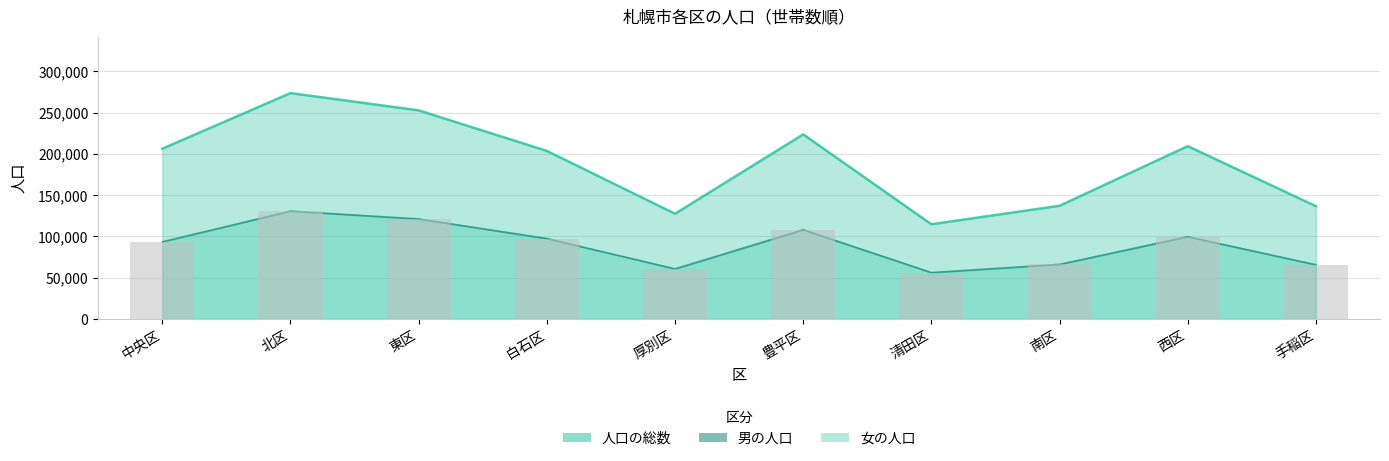

Which has a higher value, 厚別区 or 手稲区?

手稲区